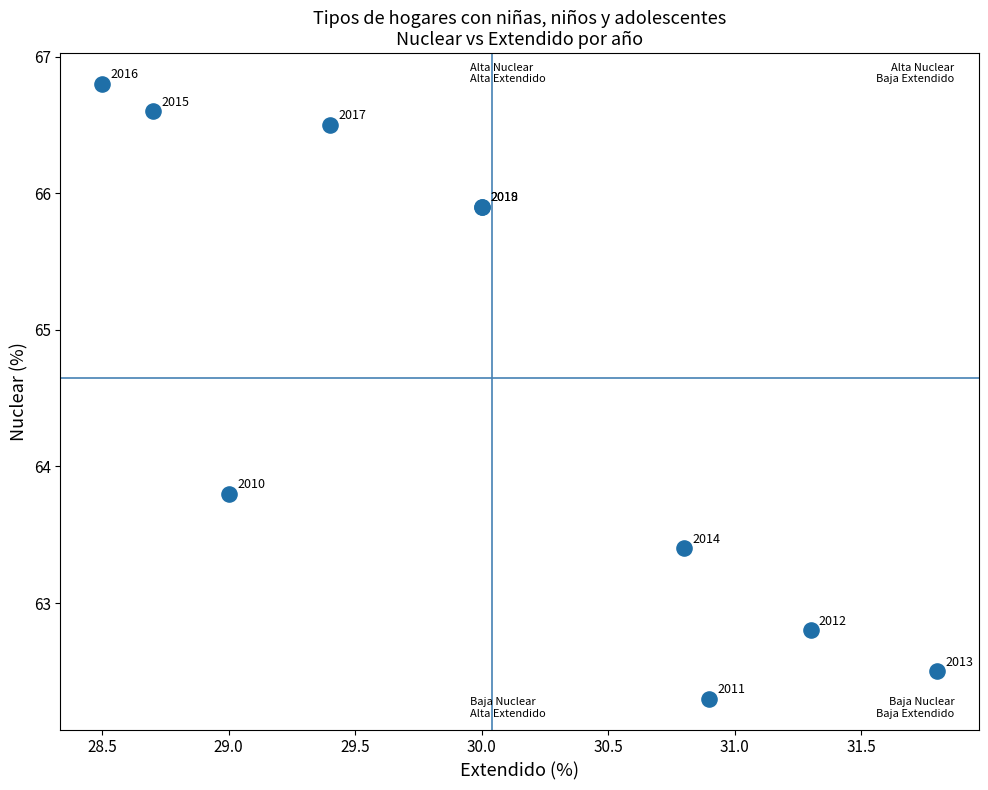

What Y value in the scatter plot is closest to 64?

63.8